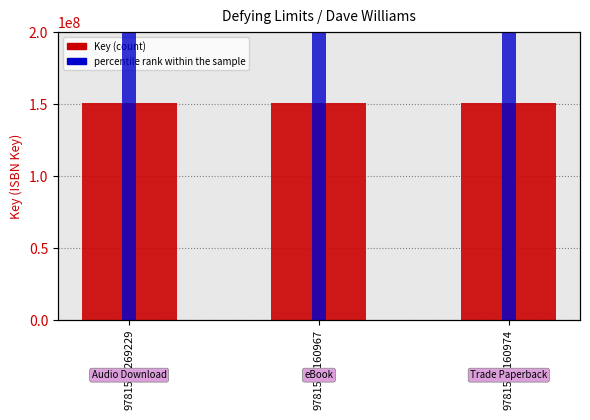

Which series has the largest range (max minus min)?

Key